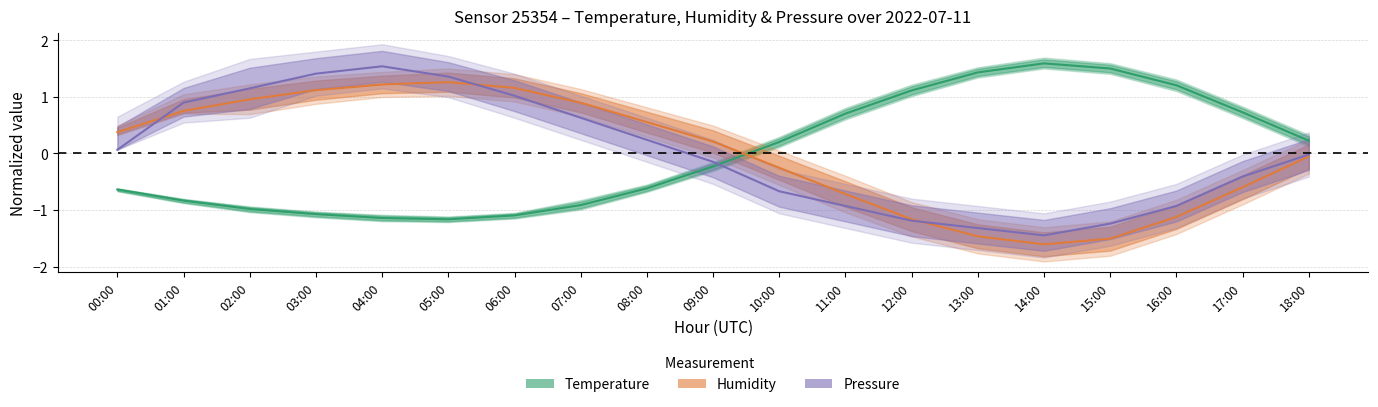

Reading right to left, list all the values displayed in this chart.

Temperature: 0.2	0.7	1.2	1.5	1.6	1.4	1.1	0.7	0.2	-0.2	-0.6	-0.9	-1.1	-1.2	-1.1	-1.1	-1.0	-0.8	-0.6
Humidity: -0.1	-0.6	-1.1	-1.5	-1.6	-1.5	-1.2	-0.7	-0.3	0.2	0.6	0.9	1.2	1.3	1.2	1.1	1.0	0.8	0.4
Pressure: -0.0	-0.4	-0.9	-1.2	-1.4	-1.3	-1.2	-0.9	-0.7	-0.1	0.2	0.6	1.0	1.4	1.5	1.4	1.1	0.9	0.1